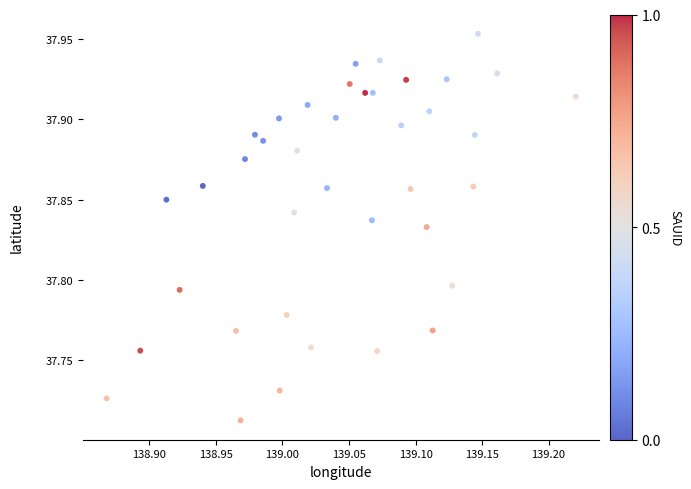

What is the range of X values (max minus min)?

0.4